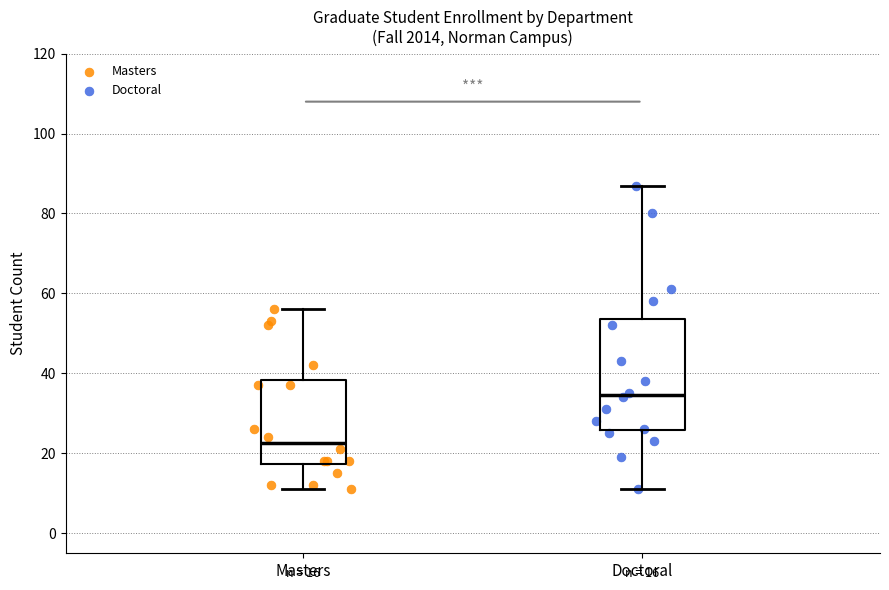

Comparing the boxes themselves (not the whiskers), which one is the tallest?

Doctoral